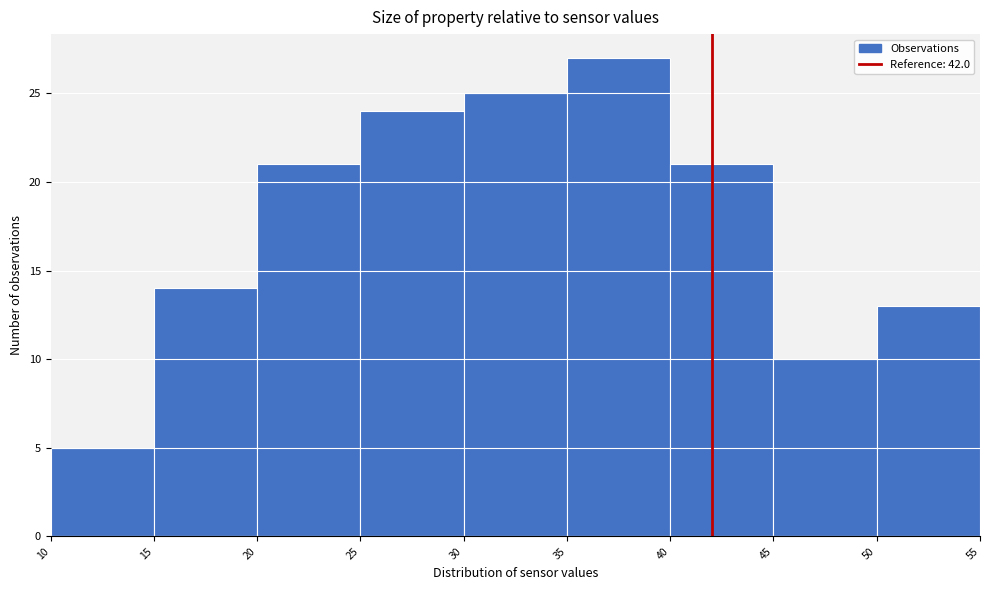

Over which range of the x-axis is the bar tallest?

35 to 40